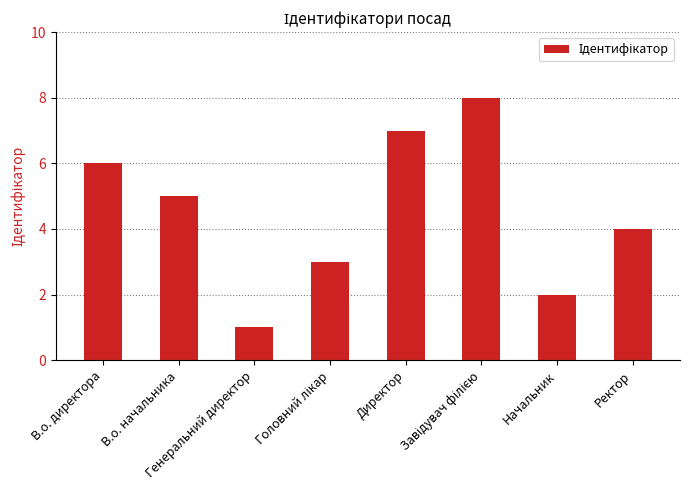

What is the difference between the maximum and minimum values?

7